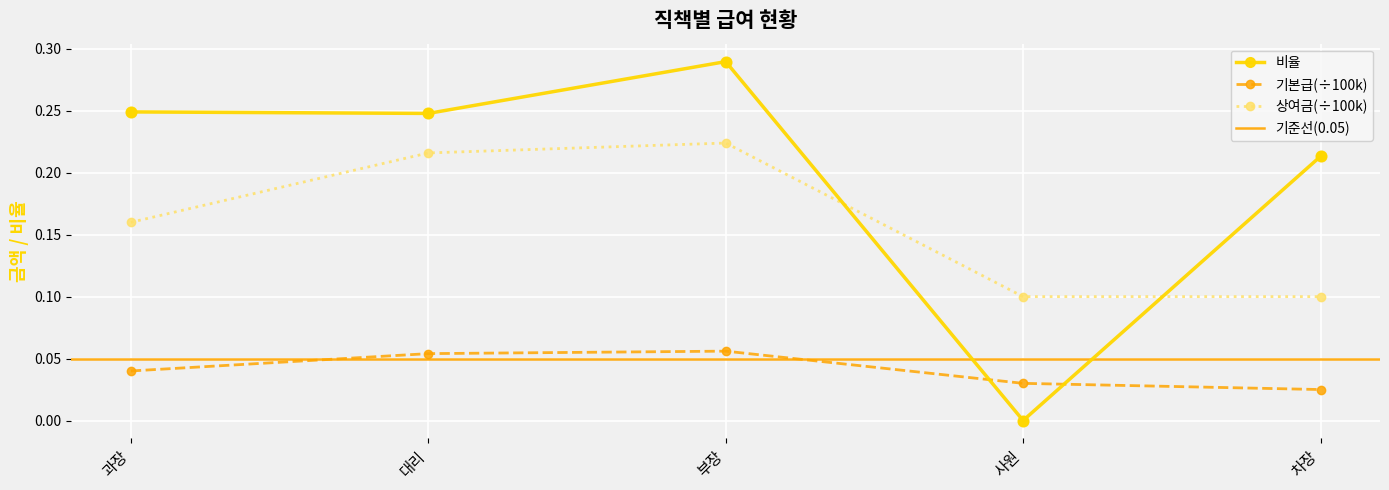

Which series has the largest Y range (max minus min)?

비율